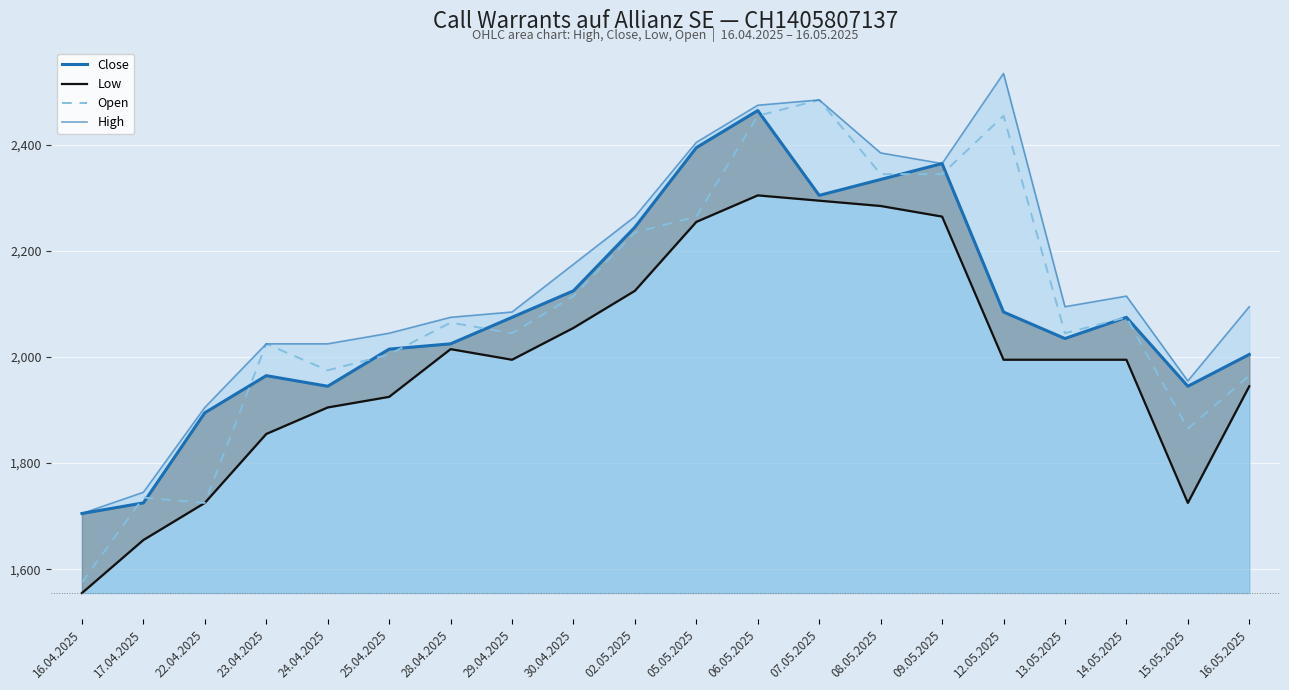

In Open, how many points are higher than both neighbors (excluding endpoints)?

6